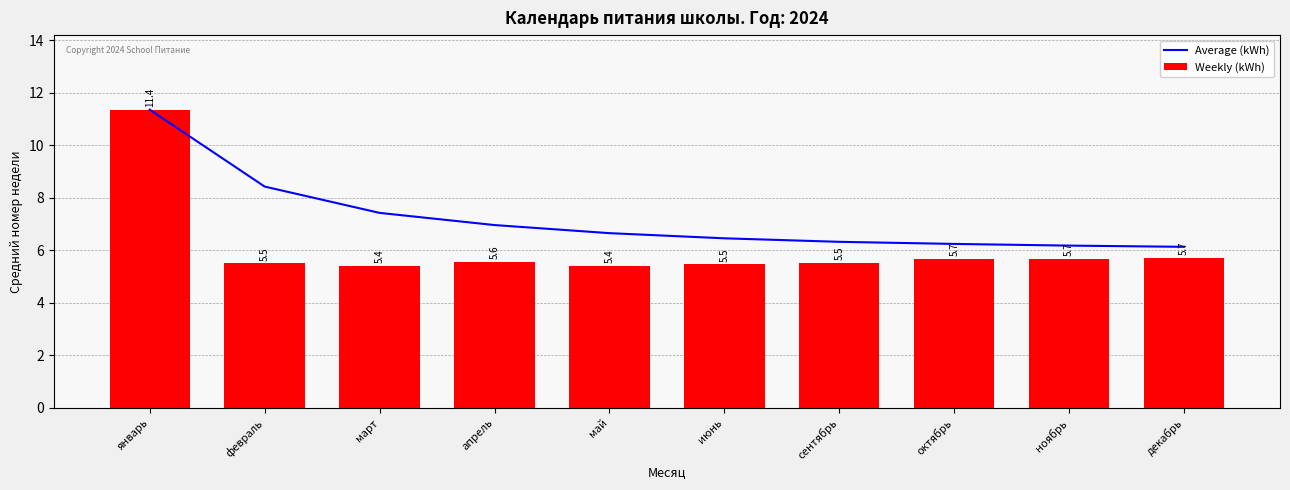

What value does the Weekly (kWh) series have at март?

5.4